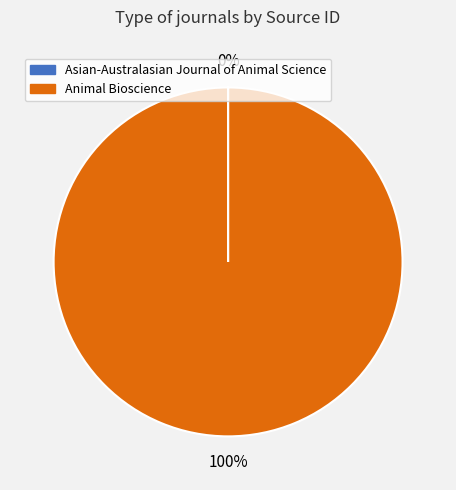

True or false: Animal Bioscience accounts for 100% of the total.

True